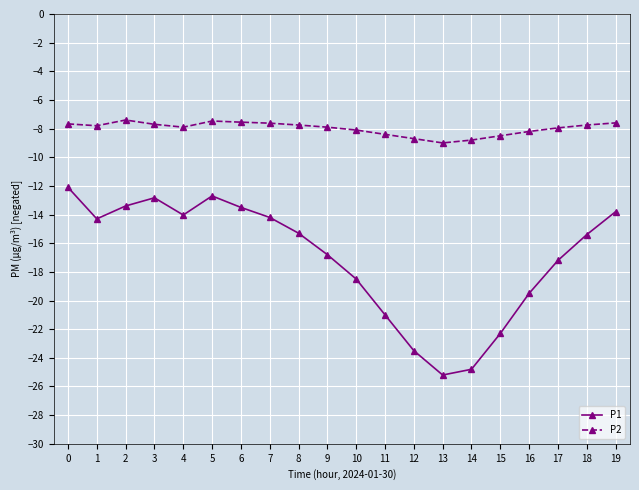

Which series has the widest spread of values?

P1